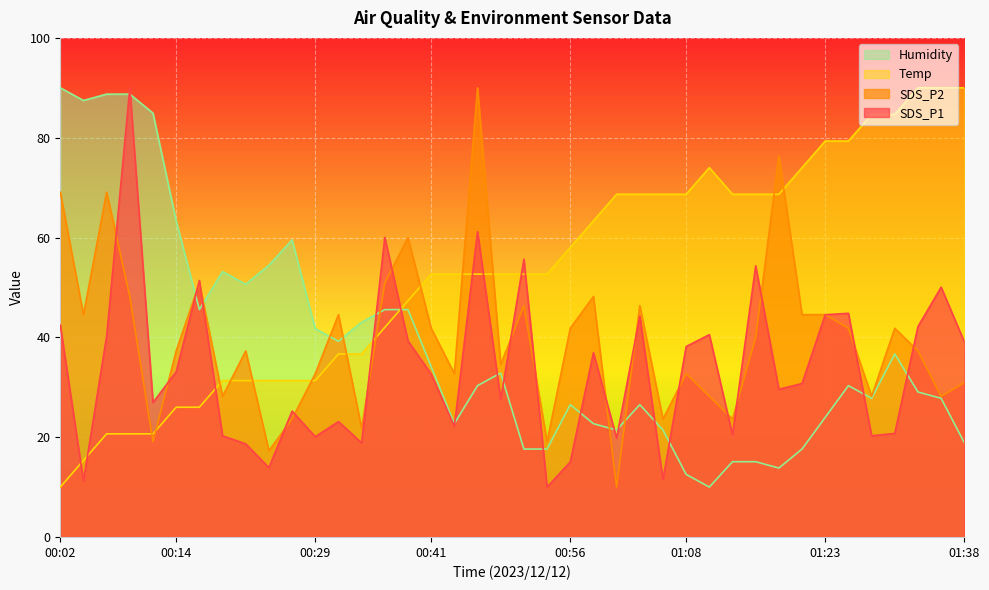

Which series ends up on top after the final intersection of SDS_P2 and SDS_P1?

SDS_P1